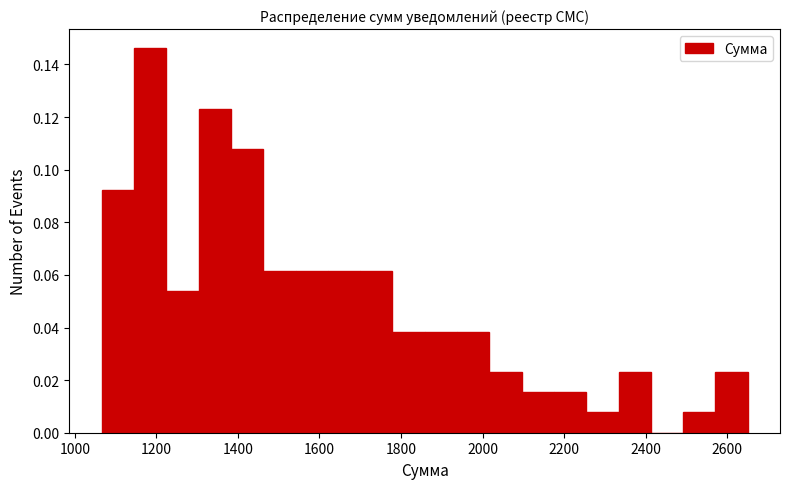

Read against the x-axis, roughly where is the centre of the tallest bar?

1180